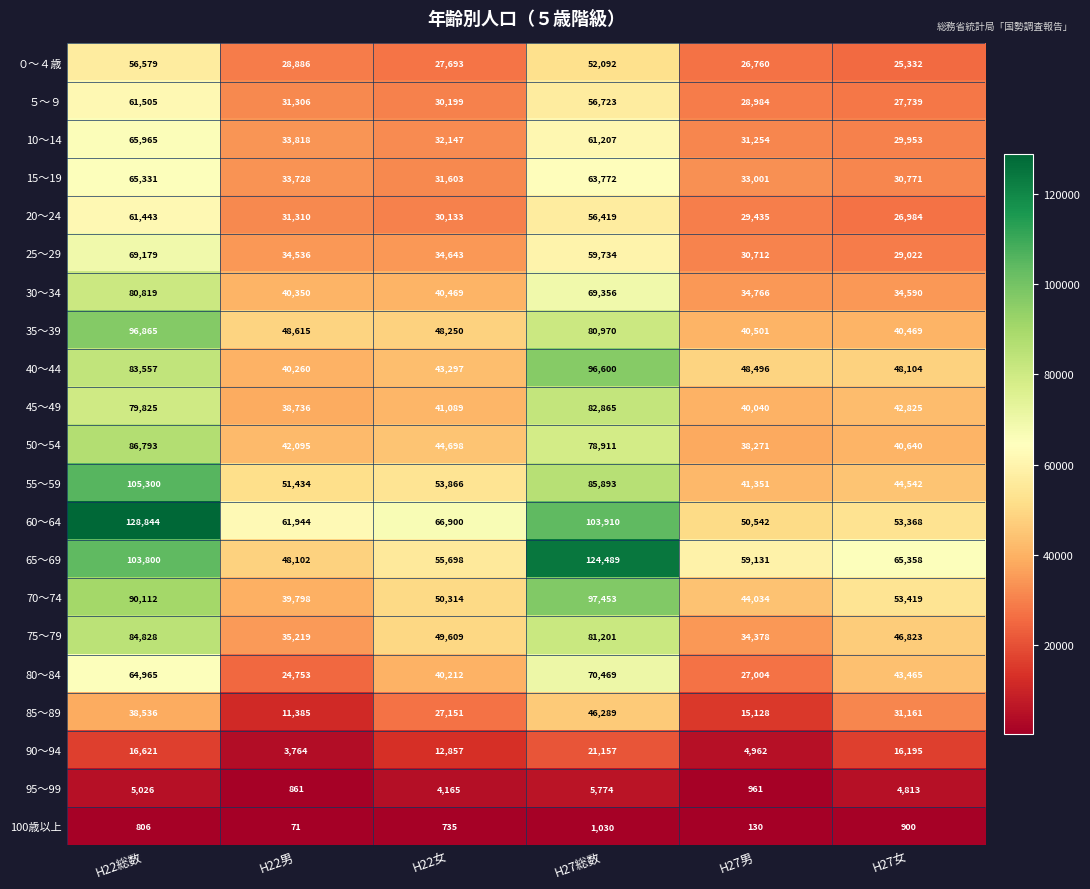

Read the 55～59 value at H27女.

44542